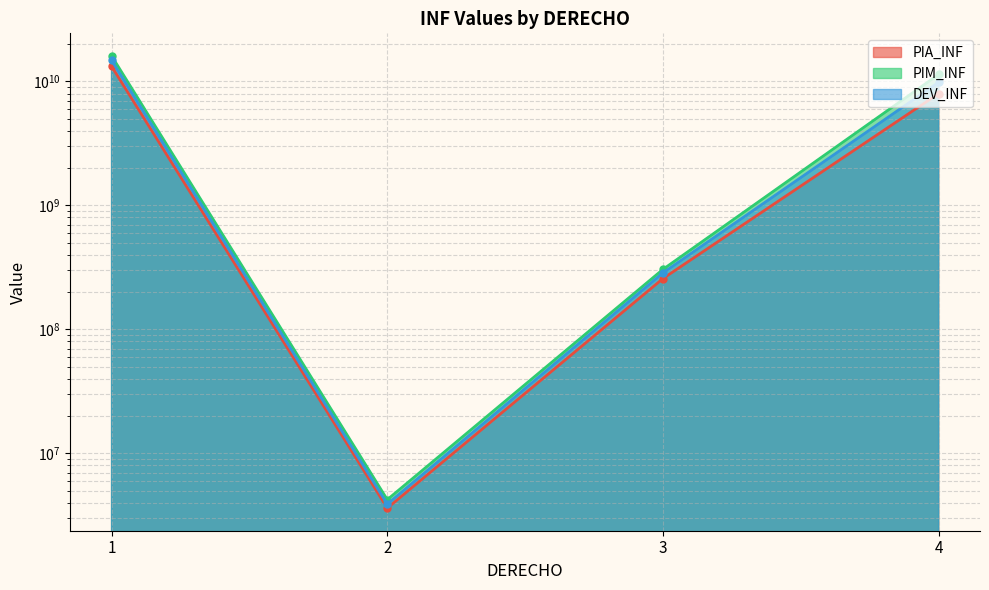

What is the value of the DEV_INF point at the 4th from the left?

9855373091.6